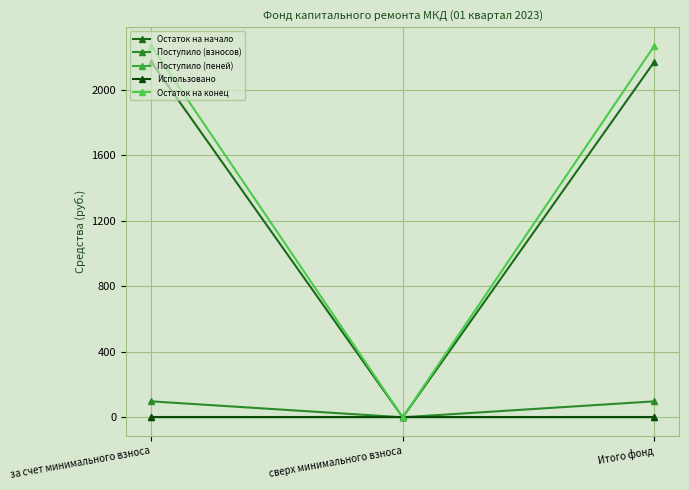

What is the average value of the Поступило (взносов) series?

64.9